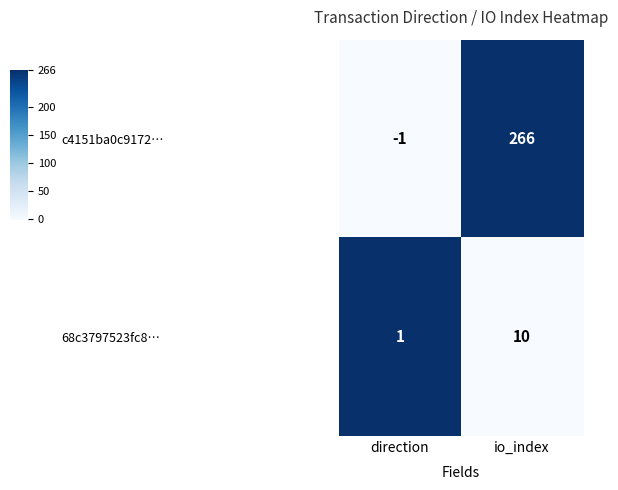

Reading left to right, transcribe all the data shown in this chart.

c4151ba0c9172…: direction=-1	io_index=266
68c3797523fc8…: direction=1	io_index=10